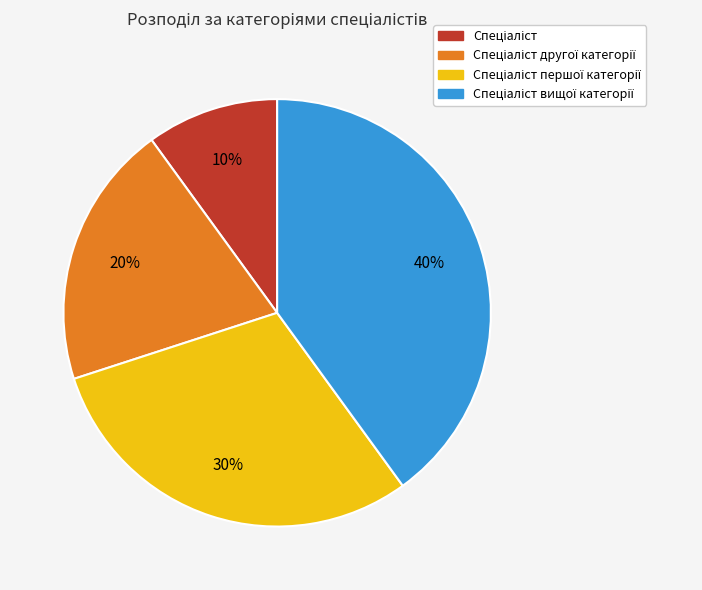

To the nearest percent, what is the difference between the largest and smallest slice percentages?

30%